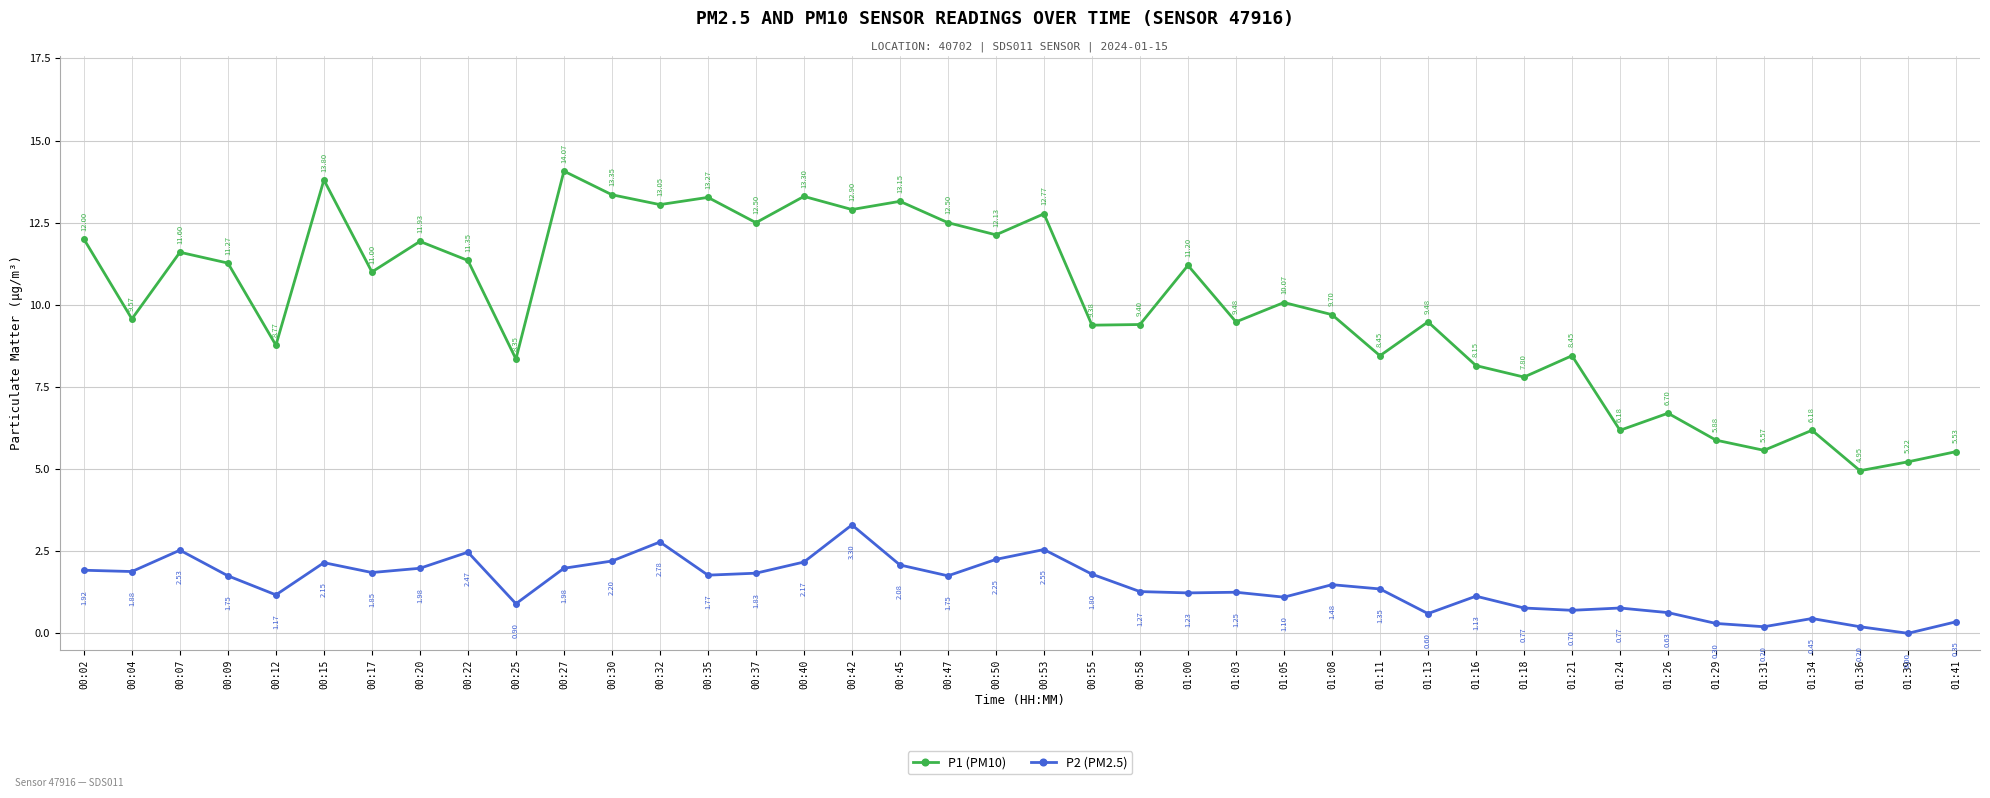

True or false: P1 (PM10) has more than 2 points higher than both neighbors.

True